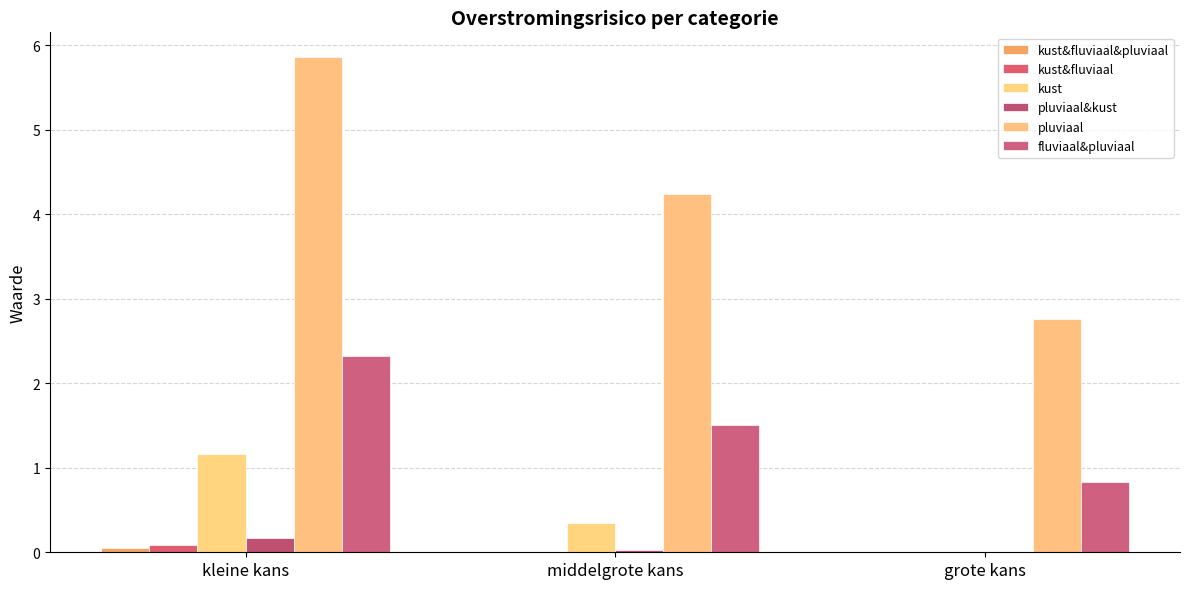

Is the value of kust&fluviaal&pluviaal at grote kans greater than the value of fluviaal&pluviaal at kleine kans?

No